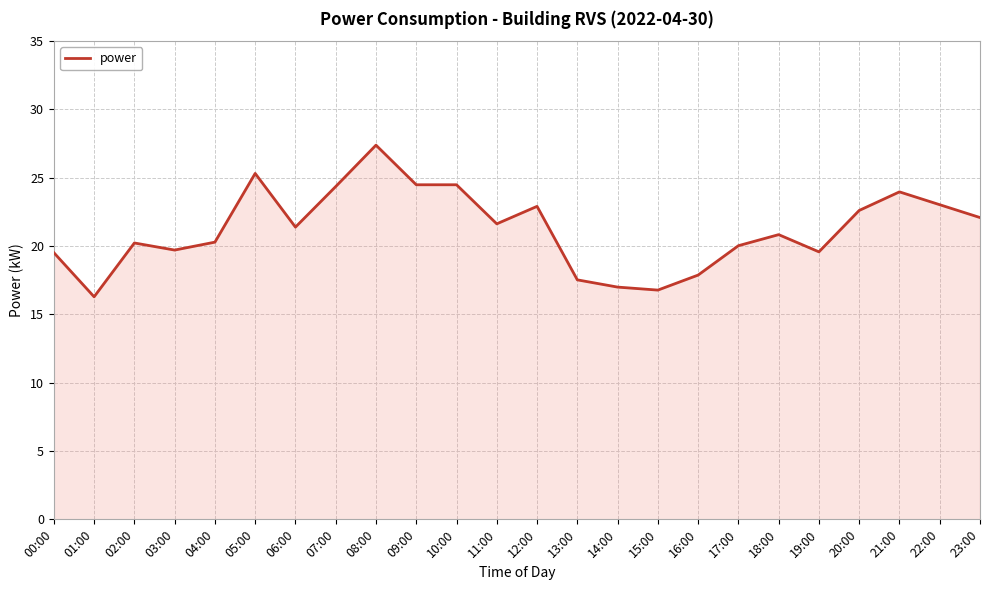

What position from the left is 18:00?

19